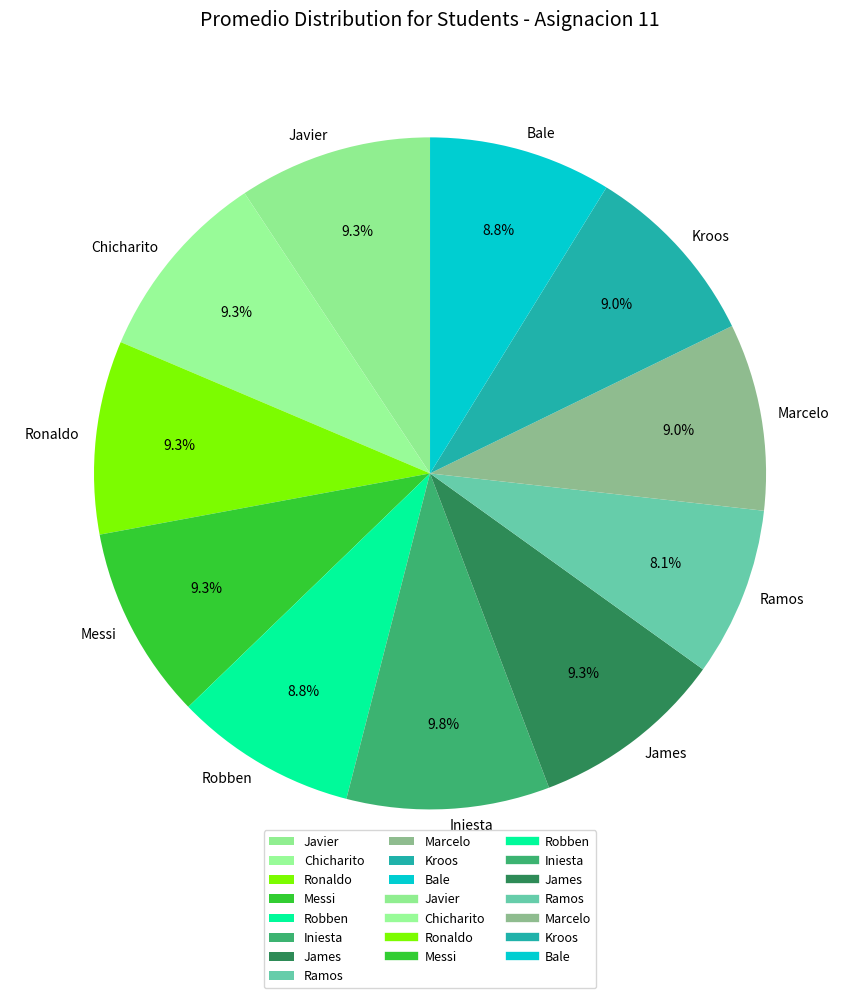

What portion of the pie excludes Kroos?

91.0%